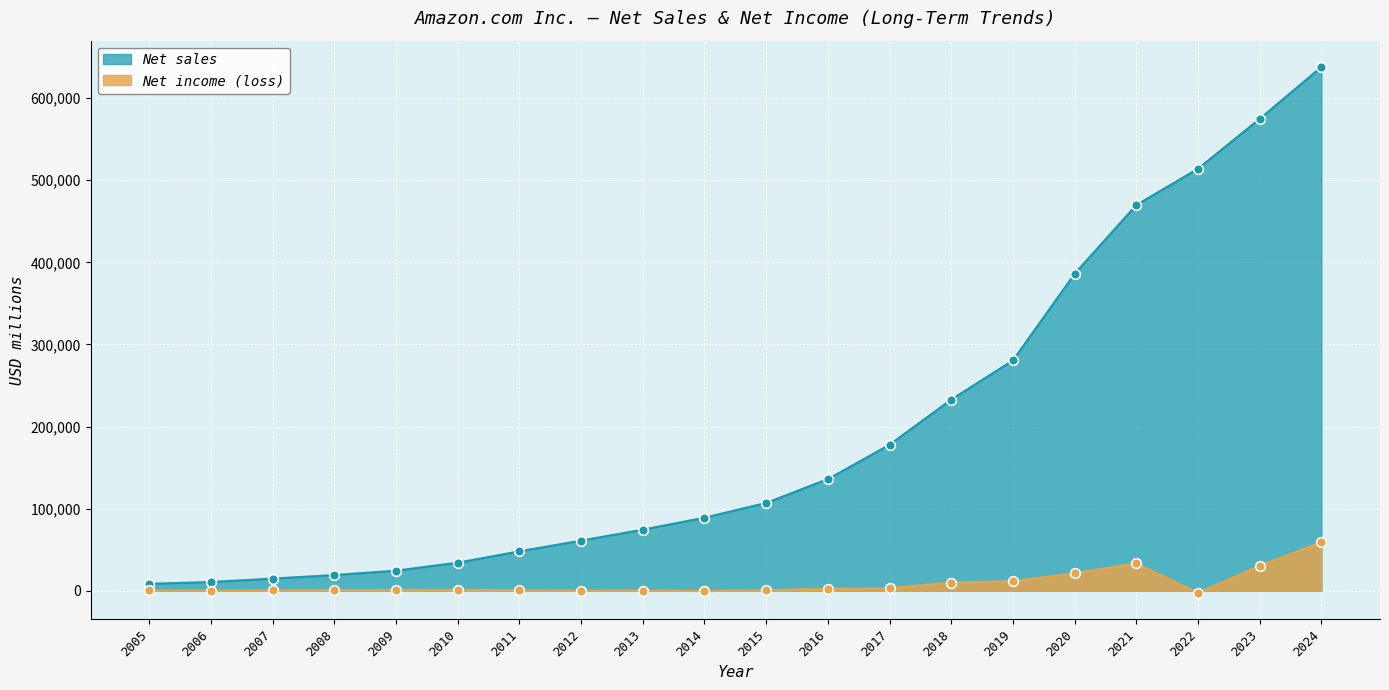

True or false: Net income (loss) has more than 0 points higher than both neighbors.

True